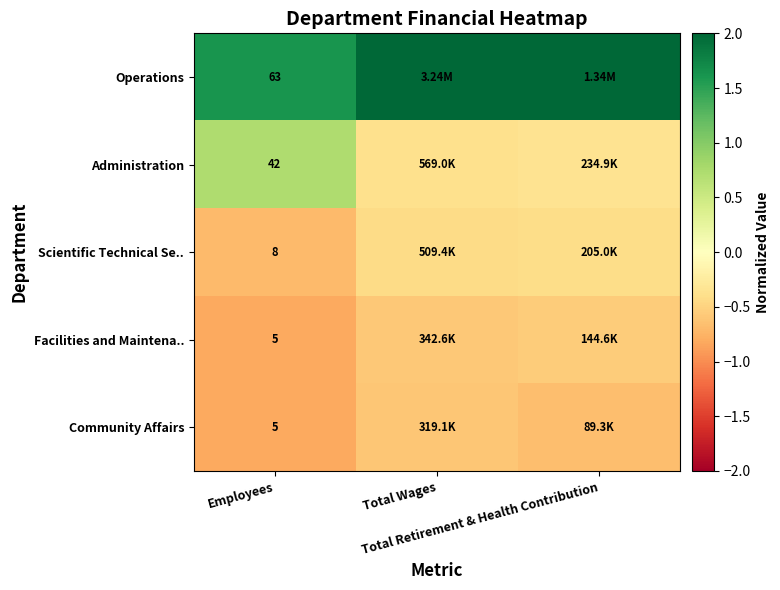

How many distinct data groups are displayed?

5